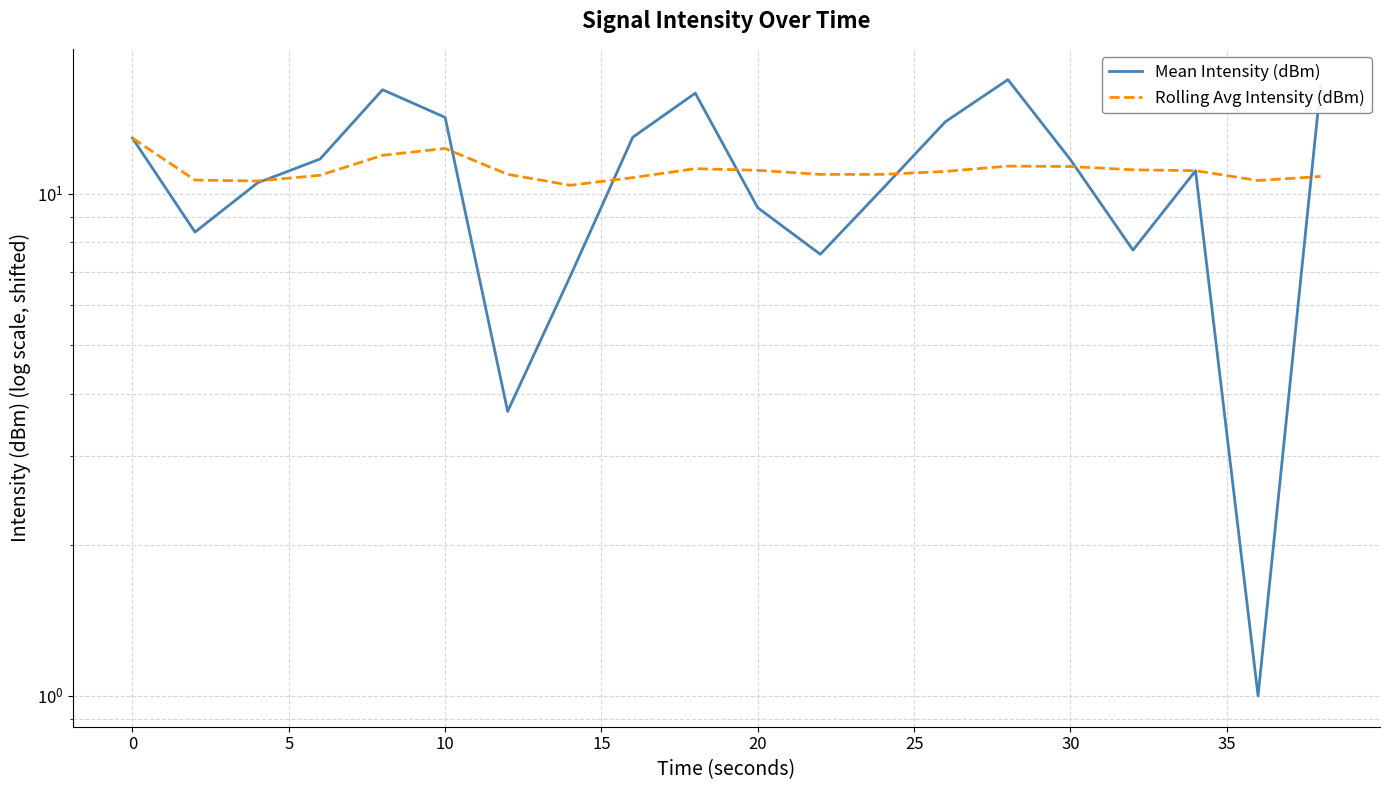

What is the highest value of the Mean Intensity (dBm) series?

16.9